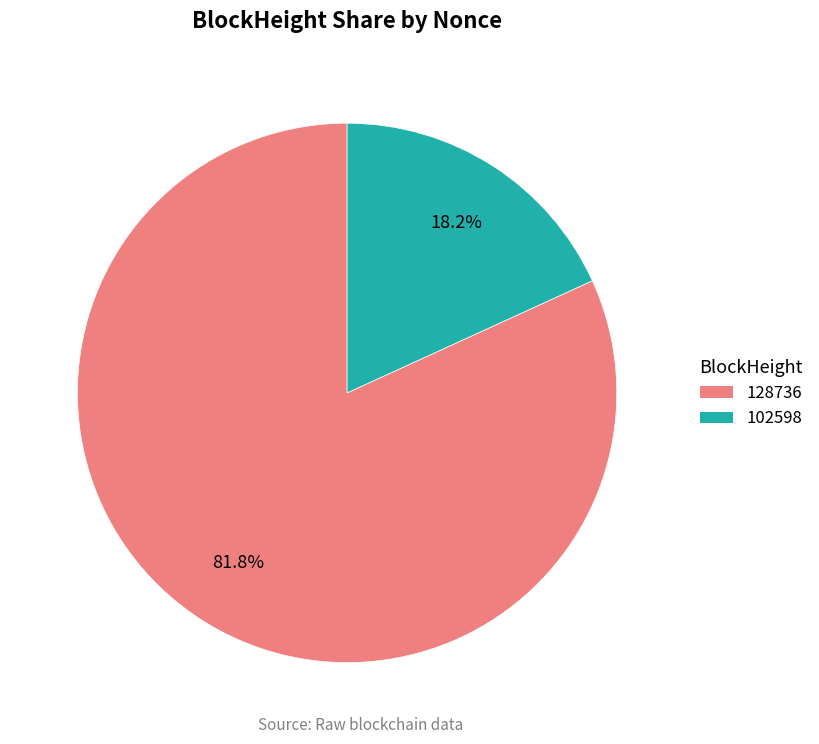

Is there any slice that represents more than half of the pie?

Yes